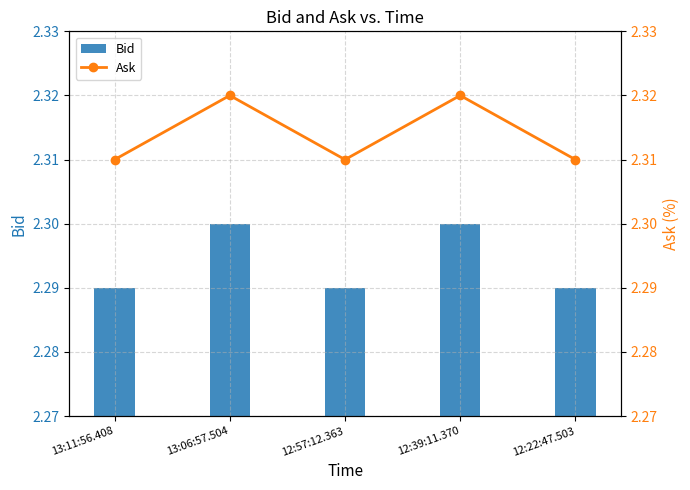

What is the label of the 5th bar from the left?

12:22:47.503